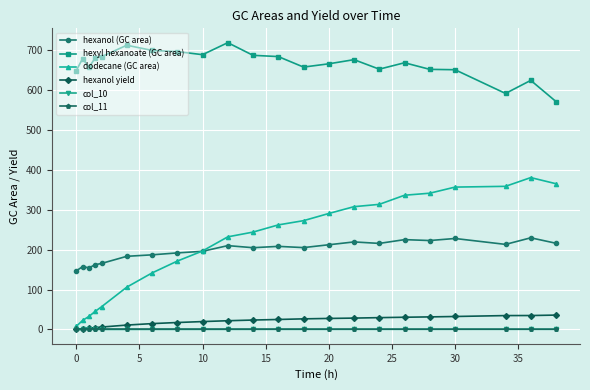

What is the greatest value displayed?

719.0